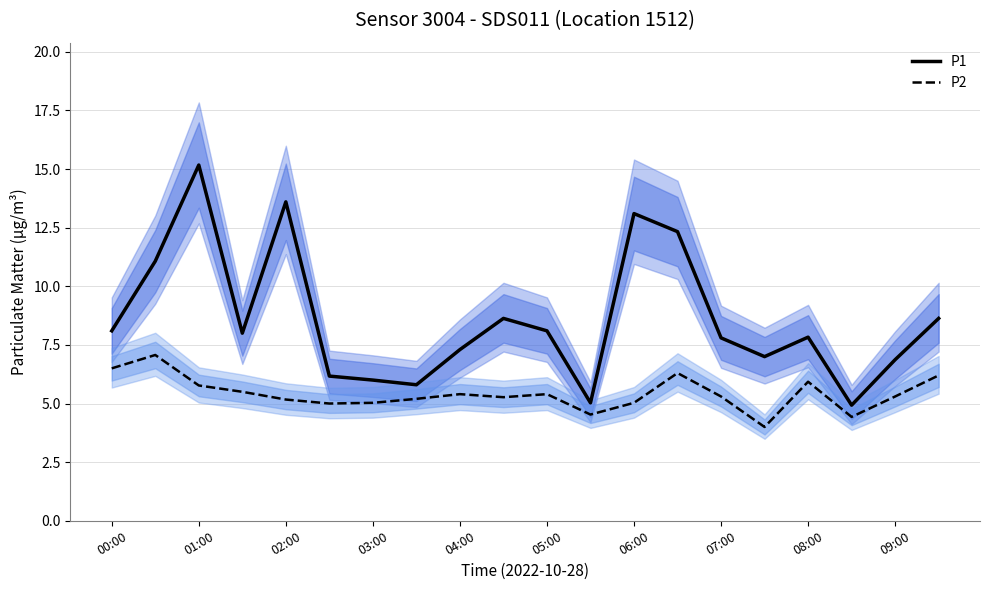

True or false: P2 has a value of 3.5 at 08:00.

False